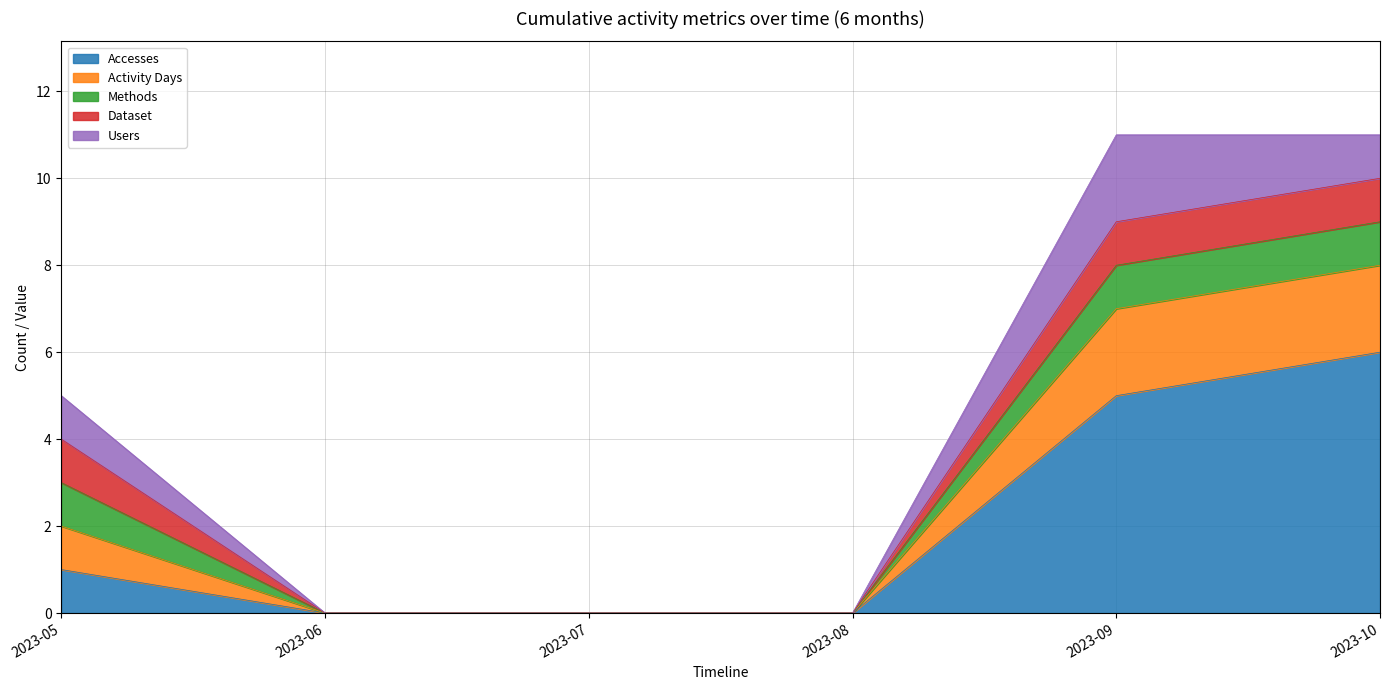

Reading left to right, list all the values displayed in this chart.

Accesses: 1	0	0	0	5	6
Activity Days: 1	0	0	0	2	2
Methods: 1	0	0	0	1	1
Dataset: 1	0	0	0	1	1
Users: 1	0	0	0	2	1